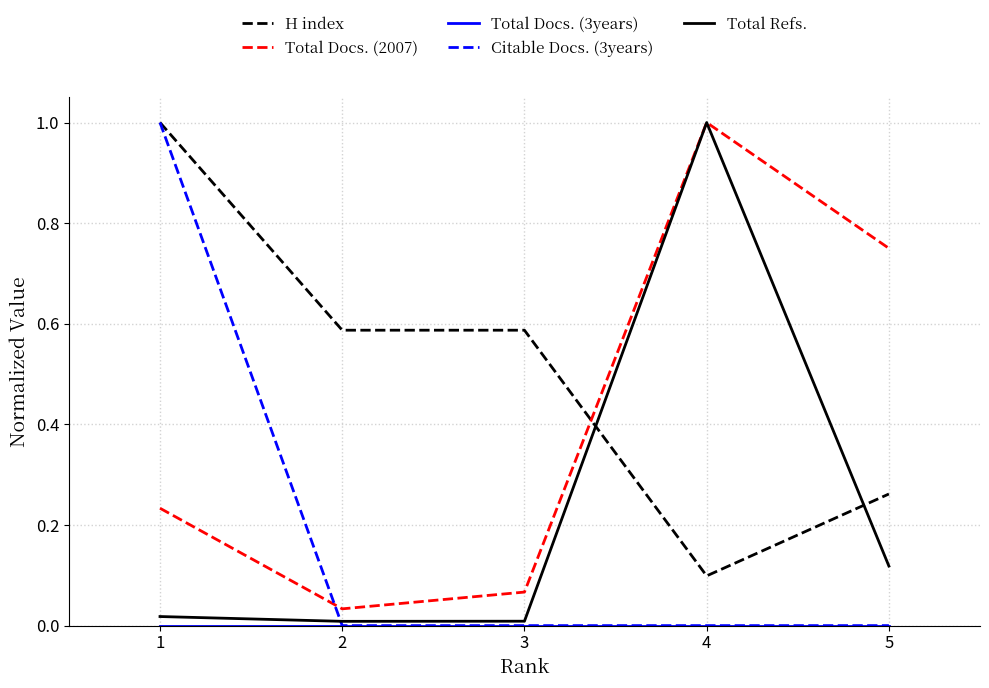

Is the value of Citable Docs. (3years) at 5 greater than the value of Total Docs. (2007) at 5?

No